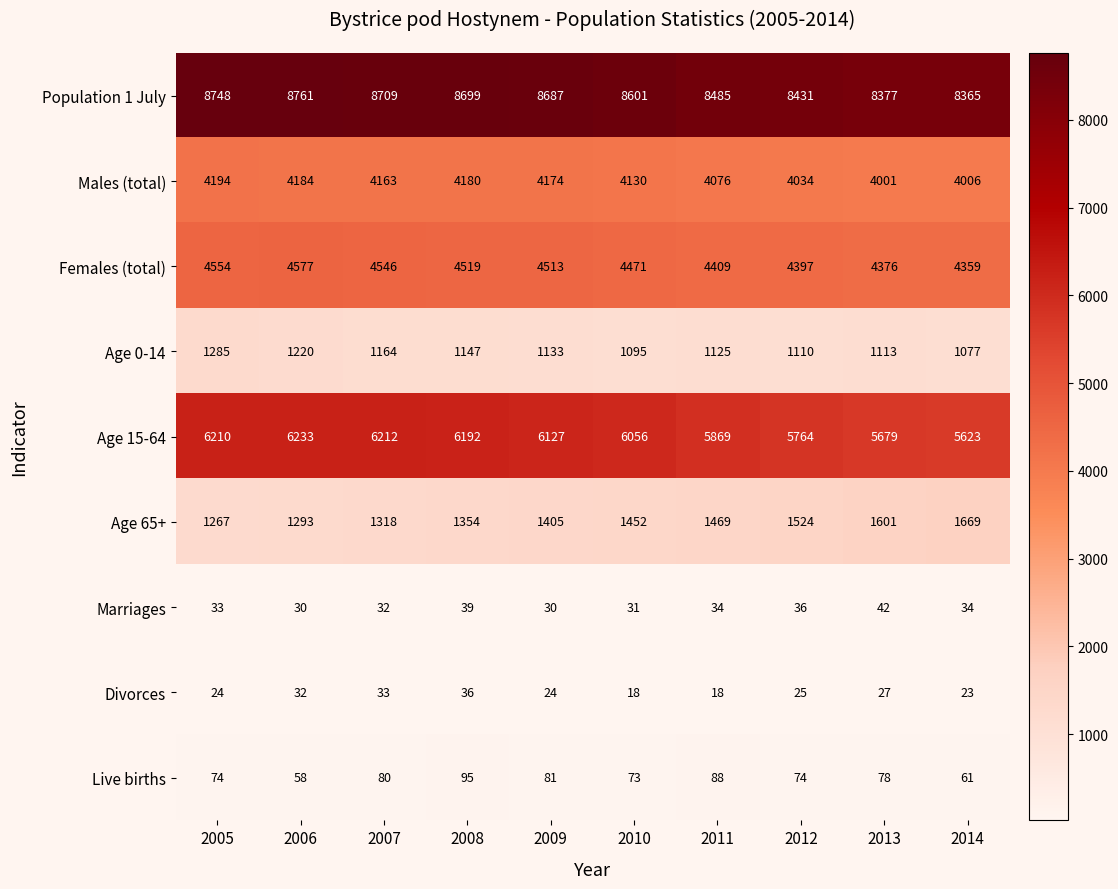

Which series changed the most between 2008 and 2009?

Age 15-64